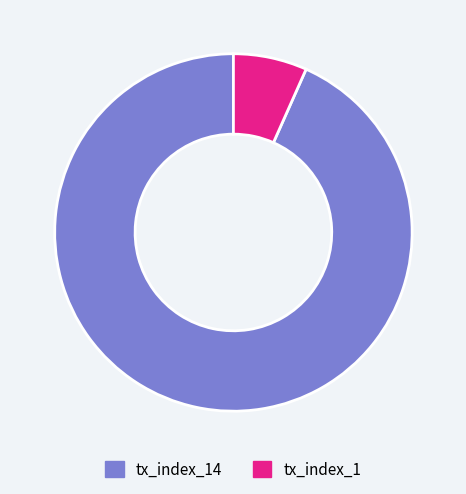

How many segments does this pie chart have?

2